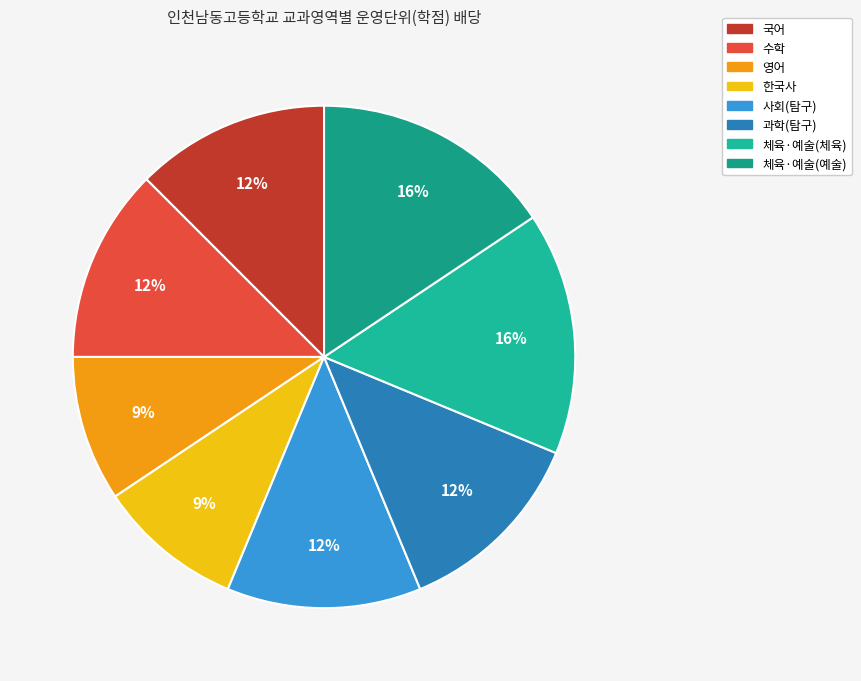

Rank the categories by value from lowest to highest.

영어, 한국사, 국어, 수학, 사회(탐구), 과학(탐구), 체육·예술(체육), 체육·예술(예술)